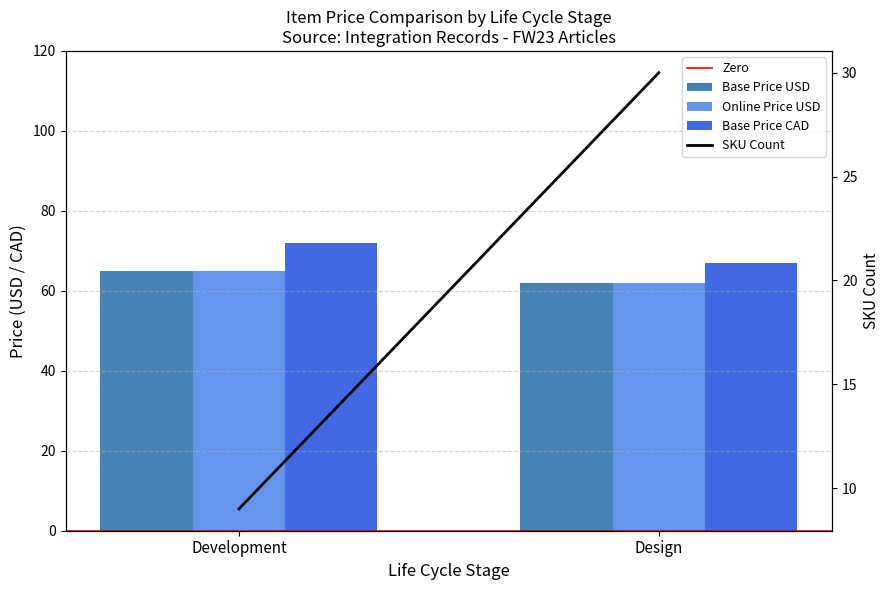

At which label is Base Price USD closest to 63?

Design